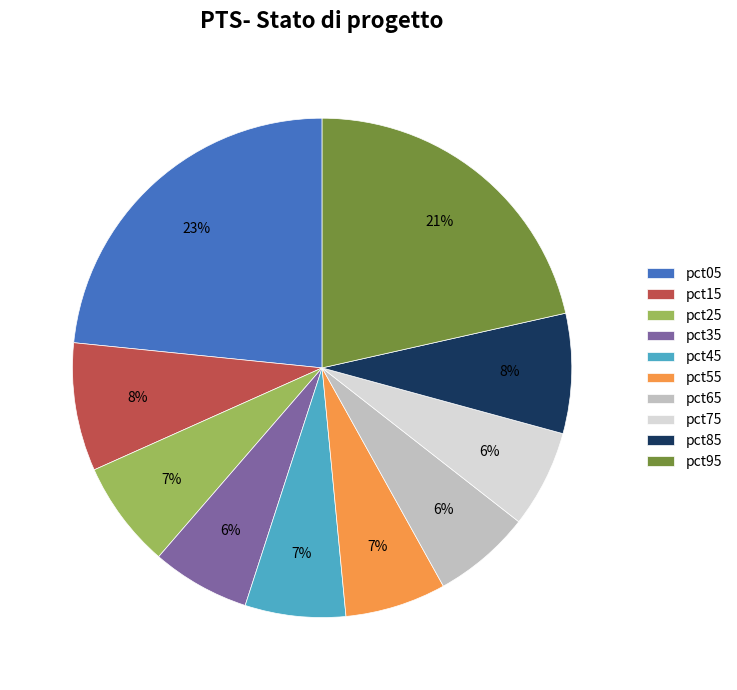

Does any single category account for the majority?

No